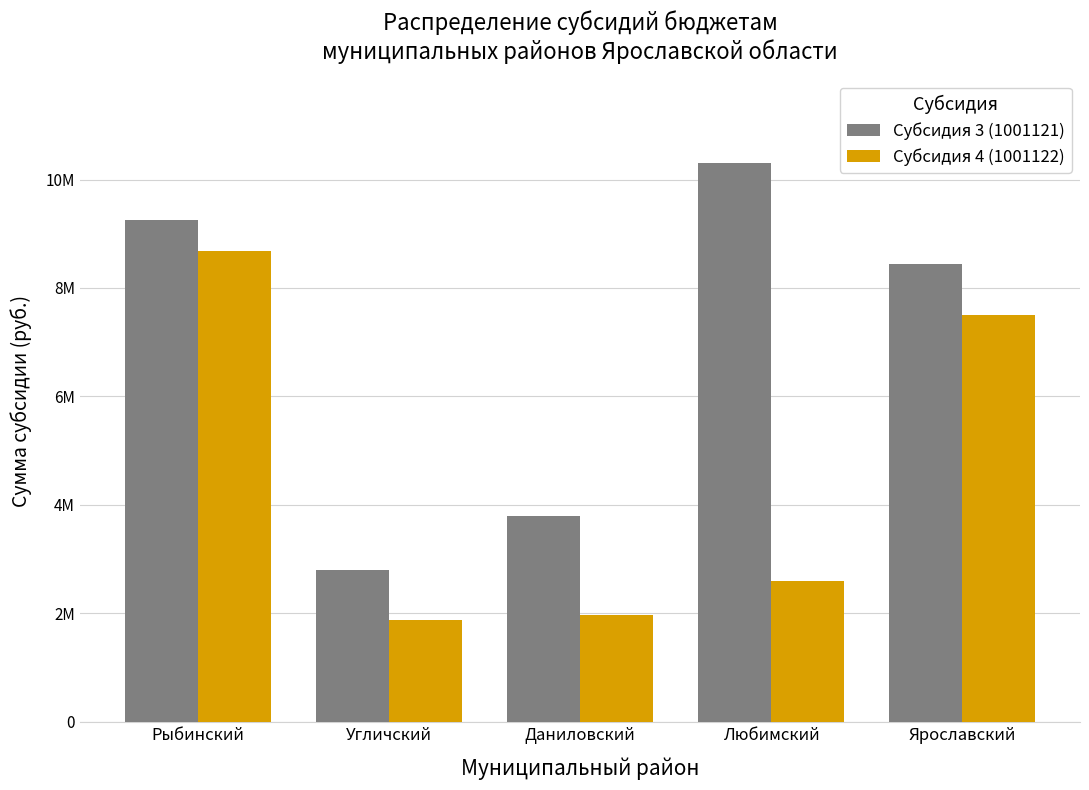

Is the value of Субсидия 3 (1001121) at Угличский greater than the value of Субсидия 4 (1001122) at Любимский?

Yes